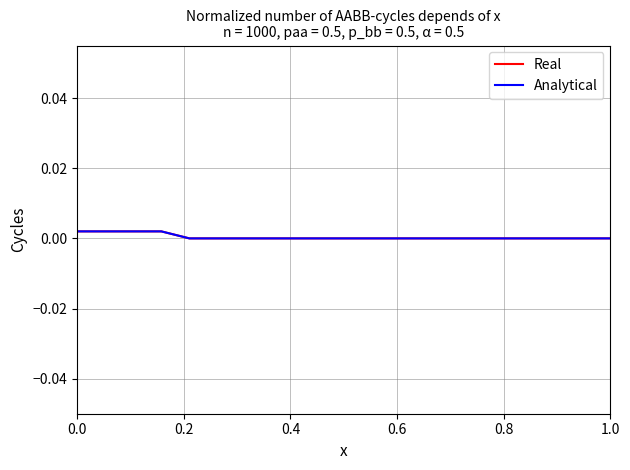

Does the chart have visible grid lines?

Yes